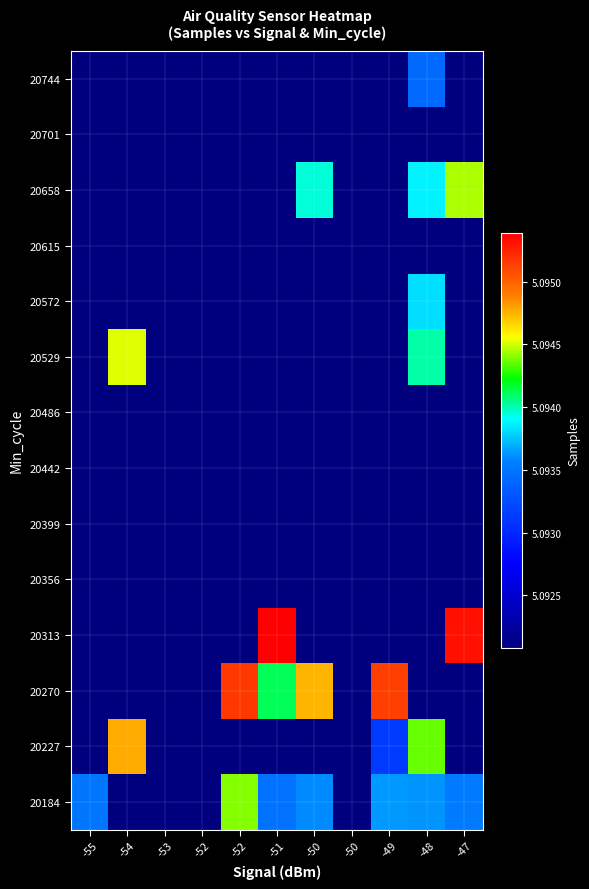

Reading left to right, list all the values displayed in this chart.

20184: -55=5093505.5	-54=5092085.0	-53=5092085.0	-52=5092085.0	-52=5094395.0	-51=5093484.5	-50=5093597.4	-50=5092085.0	-49=5093641.8	-48=5093630.2	-47=5093534.2
20227: -55=5092085.0	-54=5094773.0	-53=5092085.0	-52=5092085.0	-52=5092085.0	-51=5092085.0	-50=5092085.0	-50=5092085.0	-49=5093118.0	-48=5094364.0	-47=5092085.0
20270: -55=5092085.0	-54=5092085.0	-53=5092085.0	-52=5092085.0	-52=5095158.0	-51=5094112.0	-50=5094747.5	-50=5092085.0	-49=5095141.0	-48=5092085.0	-47=5092085.0
20313: -55=5092085.0	-54=5092085.0	-53=5092085.0	-52=5092085.0	-52=5092085.0	-51=5095388.0	-50=5092085.0	-50=5092085.0	-49=5092085.0	-48=5092085.0	-47=5095323.0
20356: -55=5092085.0	-54=5092085.0	-53=5092085.0	-52=5092085.0	-52=5092085.0	-51=5092085.0	-50=5092085.0	-50=5092085.0	-49=5092085.0	-48=5092085.0	-47=5092085.0
20399: -55=5092085.0	-54=5092085.0	-53=5092085.0	-52=5092085.0	-52=5092085.0	-51=5092085.0	-50=5092085.0	-50=5092085.0	-49=5092085.0	-48=5092085.0	-47=5092085.0
20442: -55=5092085.0	-54=5092085.0	-53=5092085.0	-52=5092085.0	-52=5092085.0	-51=5092085.0	-50=5092085.0	-50=5092085.0	-49=5092085.0	-48=5092085.0	-47=5092085.0
20486: -55=5092085.0	-54=5092085.0	-53=5092085.0	-52=5092085.0	-52=5092085.0	-51=5092085.0	-50=5092085.0	-50=5092085.0	-49=5092085.0	-48=5092085.0	-47=5092085.0
20529: -55=5092085.0	-54=5094514.0	-53=5092085.0	-52=5092085.0	-52=5092085.0	-51=5092085.0	-50=5092085.0	-50=5092085.0	-49=5092085.0	-48=5094010.0	-47=5092085.0
20572: -55=5092085.0	-54=5092085.0	-53=5092085.0	-52=5092085.0	-52=5092085.0	-51=5092085.0	-50=5092085.0	-50=5092085.0	-49=5092085.0	-48=5093820.0	-47=5092085.0
20615: -55=5092085.0	-54=5092085.0	-53=5092085.0	-52=5092085.0	-52=5092085.0	-51=5092085.0	-50=5092085.0	-50=5092085.0	-49=5092085.0	-48=5092085.0	-47=5092085.0
20658: -55=5092085.0	-54=5092085.0	-53=5092085.0	-52=5092085.0	-52=5092085.0	-51=5092085.0	-50=5093947.0	-50=5092085.0	-49=5092085.0	-48=5093878.0	-47=5094448.0
20701: -55=5092085.0	-54=5092085.0	-53=5092085.0	-52=5092085.0	-52=5092085.0	-51=5092085.0	-50=5092085.0	-50=5092085.0	-49=5092085.0	-48=5092085.0	-47=5092085.0
20744: -55=5092085.0	-54=5092085.0	-53=5092085.0	-52=5092085.0	-52=5092085.0	-51=5092085.0	-50=5092085.0	-50=5092085.0	-49=5092085.0	-48=5093428.0	-47=5092085.0